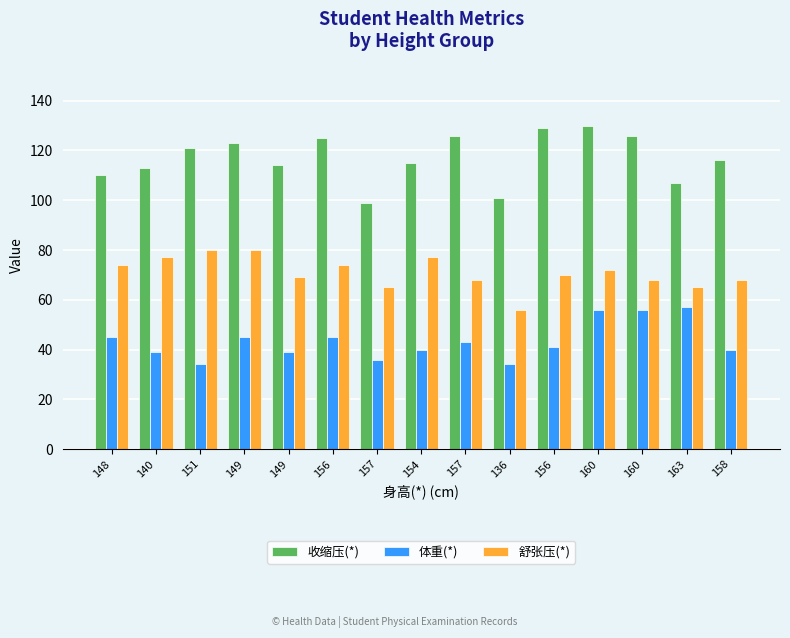

Which series has the largest total across all categories?

收缩压(*)